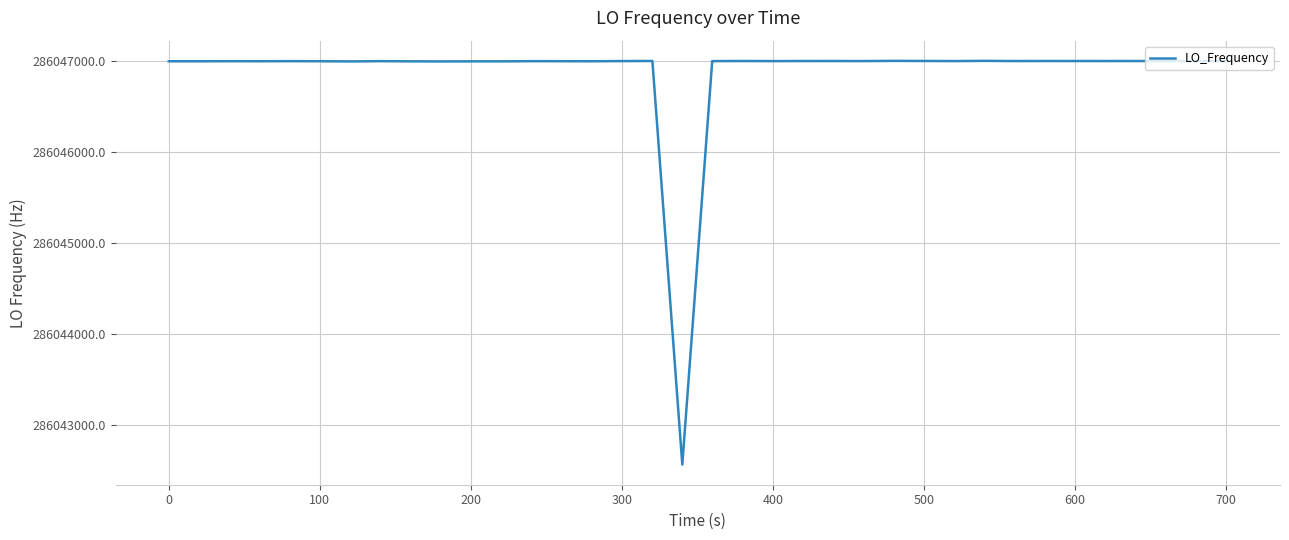

What is the smallest value displayed?

286042571.0